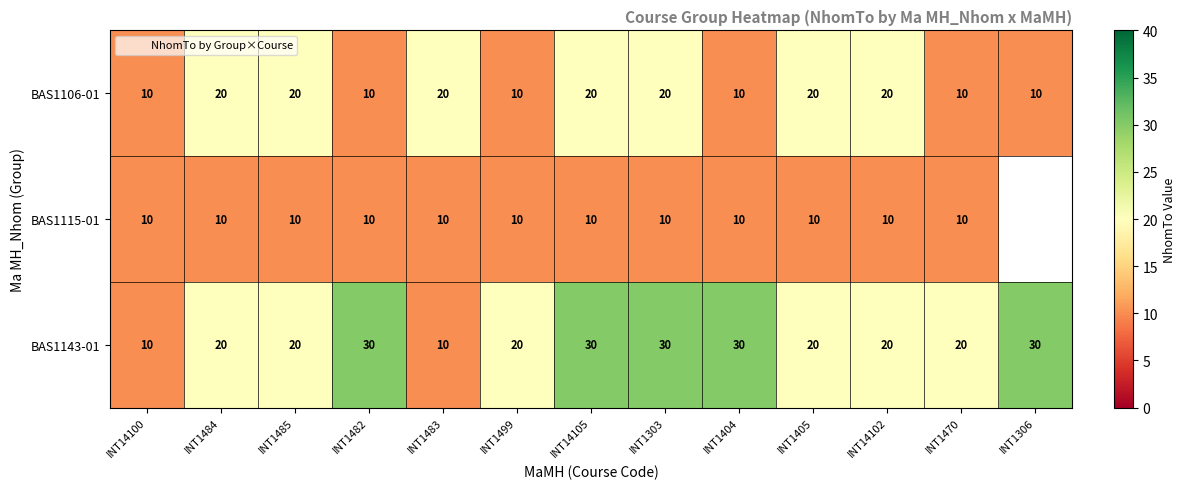

The BAS1106-01 series shows 10 at INT1470. True or false?

True